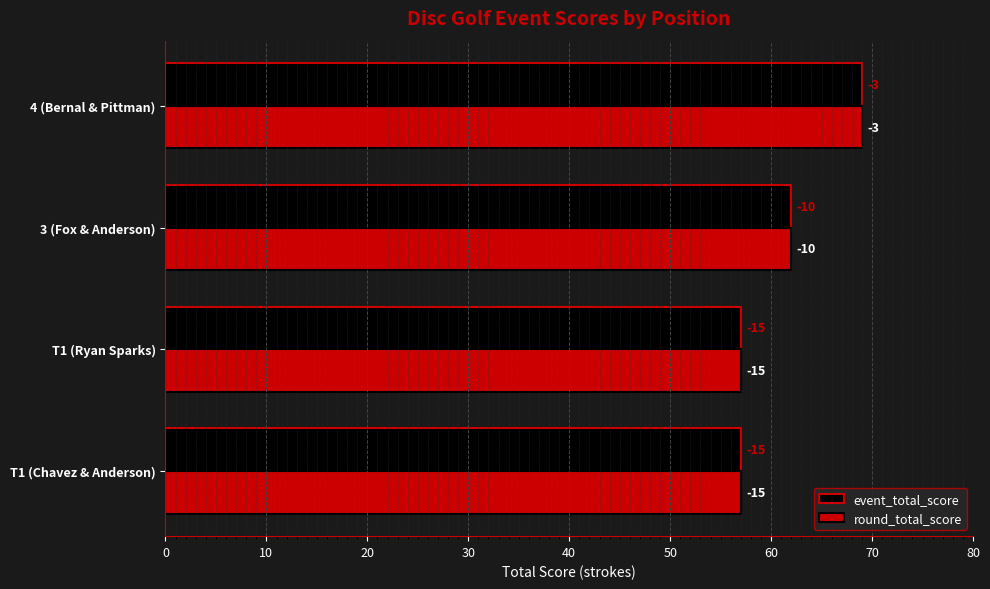

What are all the series names shown in the legend?

event_total_score, round_total_score